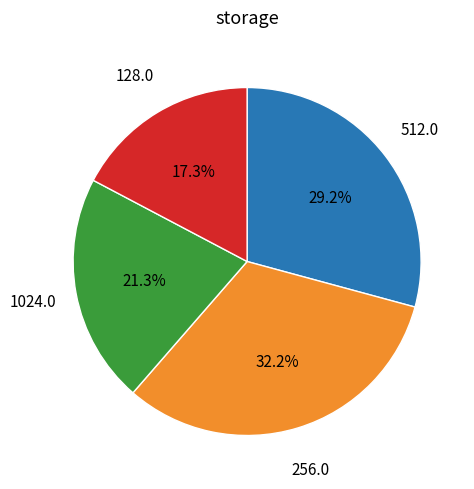

Is there any slice that represents more than half of the pie?

No